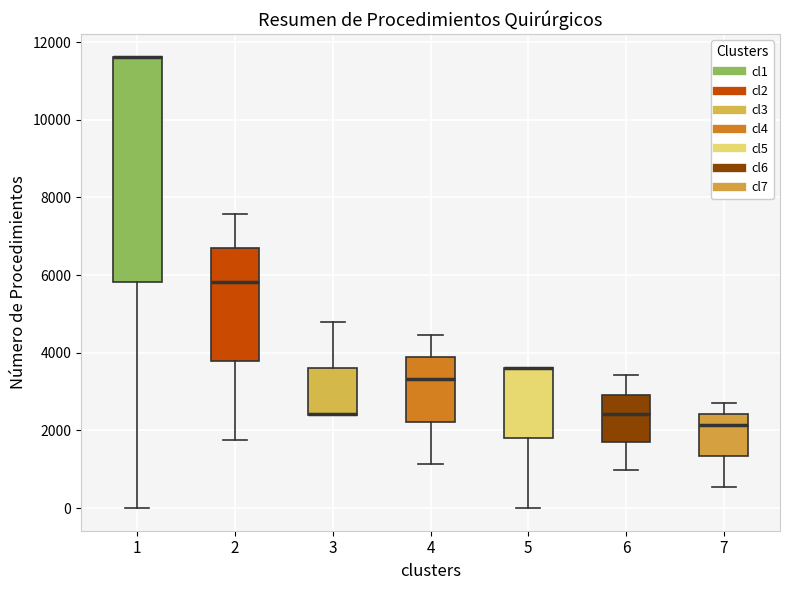

Reading left to right, transcribe this box plot: for each box, give where its median line is, the range the box spans, and where its two whiskers end, as read against the y-axis. The values are not printed on the chart, so give them approximately, as read against the axis.

1: median 11600 (drawn on the box's upper edge), box 5800 to 11600, whiskers 0 to 11600
2: median 5800, box 3800 to 6600, whiskers 1800 to 7600
3: median 2400 (drawn on the box's lower edge), box 2400 to 3600, whiskers 2400 to 4800
4: median 3400, box 2200 to 3800, whiskers 1200 to 4400
5: median 3600 (drawn on the box's upper edge), box 1800 to 3600, whiskers 0 to 3600
6: median 2400, box 1800 to 3000, whiskers 1000 to 3400
7: median 2200, box 1400 to 2400, whiskers 600 to 2800